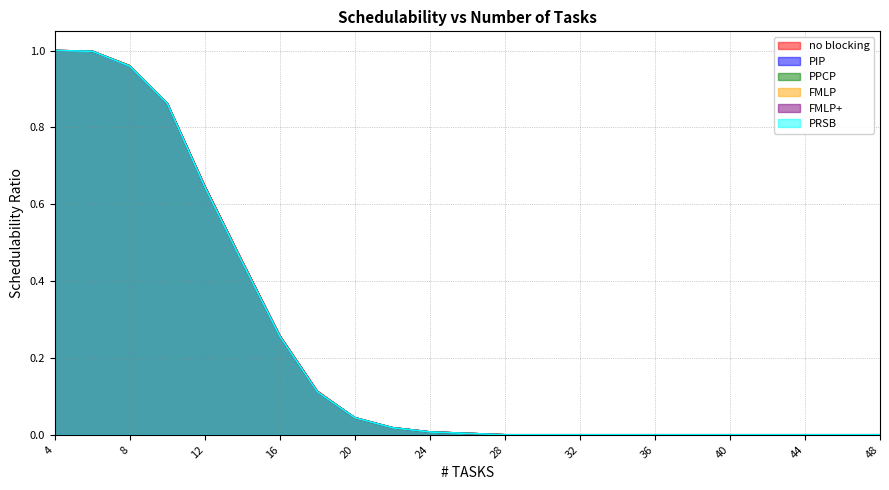

Reading left to right, extract all data points from this chart.

no blocking: 4=1.0	6=1.0	8=1.0	10=0.9	12=0.6	14=0.5	16=0.3	18=0.1	20=0.0	22=0.0	24=0.0	26=0.0	28=0.0	30=0.0	32=0.0	34=0.0	36=0.0	38=0.0	40=0.0	42=0.0	44=0.0	46=0.0	48=0.0
PIP: 4=1.0	6=1.0	8=1.0	10=0.9	12=0.6	14=0.4	16=0.3	18=0.1	20=0.0	22=0.0	24=0.0	26=0.0	28=0.0	30=0.0	32=0.0	34=0.0	36=0.0	38=0.0	40=0.0	42=0.0	44=0.0	46=0.0	48=0.0
PPCP: 4=1.0	6=1.0	8=1.0	10=0.9	12=0.6	14=0.4	16=0.3	18=0.1	20=0.0	22=0.0	24=0.0	26=0.0	28=0.0	30=0.0	32=0.0	34=0.0	36=0.0	38=0.0	40=0.0	42=0.0	44=0.0	46=0.0	48=0.0
FMLP: 4=1.0	6=1.0	8=1.0	10=0.9	12=0.6	14=0.4	16=0.3	18=0.1	20=0.0	22=0.0	24=0.0	26=0.0	28=0.0	30=0.0	32=0.0	34=0.0	36=0.0	38=0.0	40=0.0	42=0.0	44=0.0	46=0.0	48=0.0
FMLP+: 4=1.0	6=1.0	8=1.0	10=0.9	12=0.6	14=0.4	16=0.3	18=0.1	20=0.0	22=0.0	24=0.0	26=0.0	28=0.0	30=0.0	32=0.0	34=0.0	36=0.0	38=0.0	40=0.0	42=0.0	44=0.0	46=0.0	48=0.0
PRSB: 4=1.0	6=1.0	8=1.0	10=0.9	12=0.6	14=0.4	16=0.3	18=0.1	20=0.0	22=0.0	24=0.0	26=0.0	28=0.0	30=0.0	32=0.0	34=0.0	36=0.0	38=0.0	40=0.0	42=0.0	44=0.0	46=0.0	48=0.0